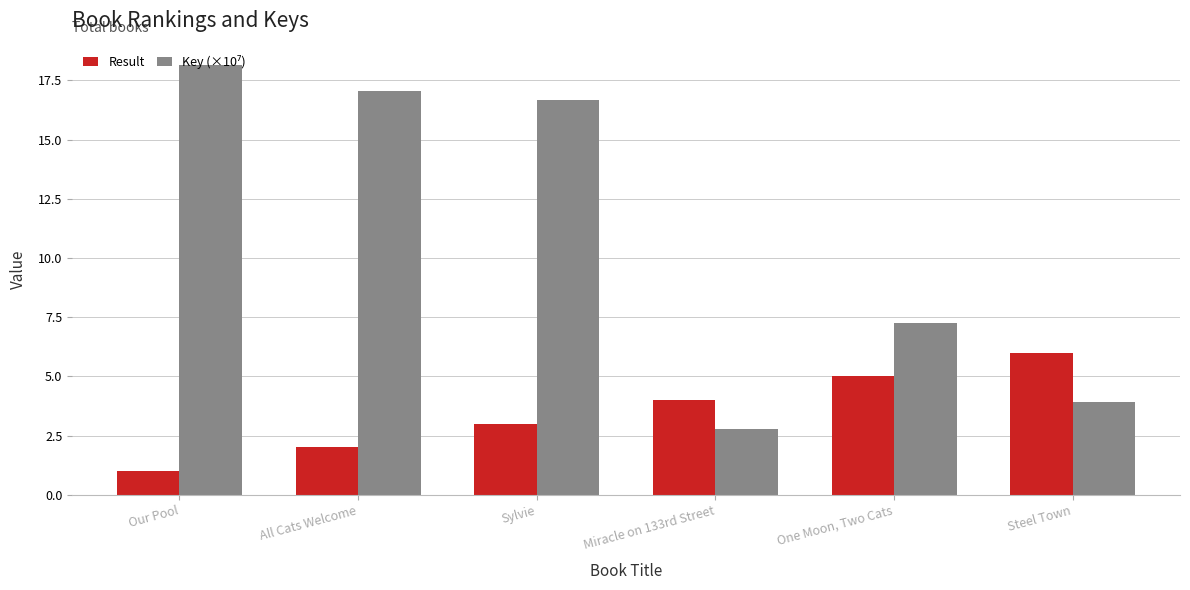

What is the spread (max minus min) of values at Sylvie?

13.6